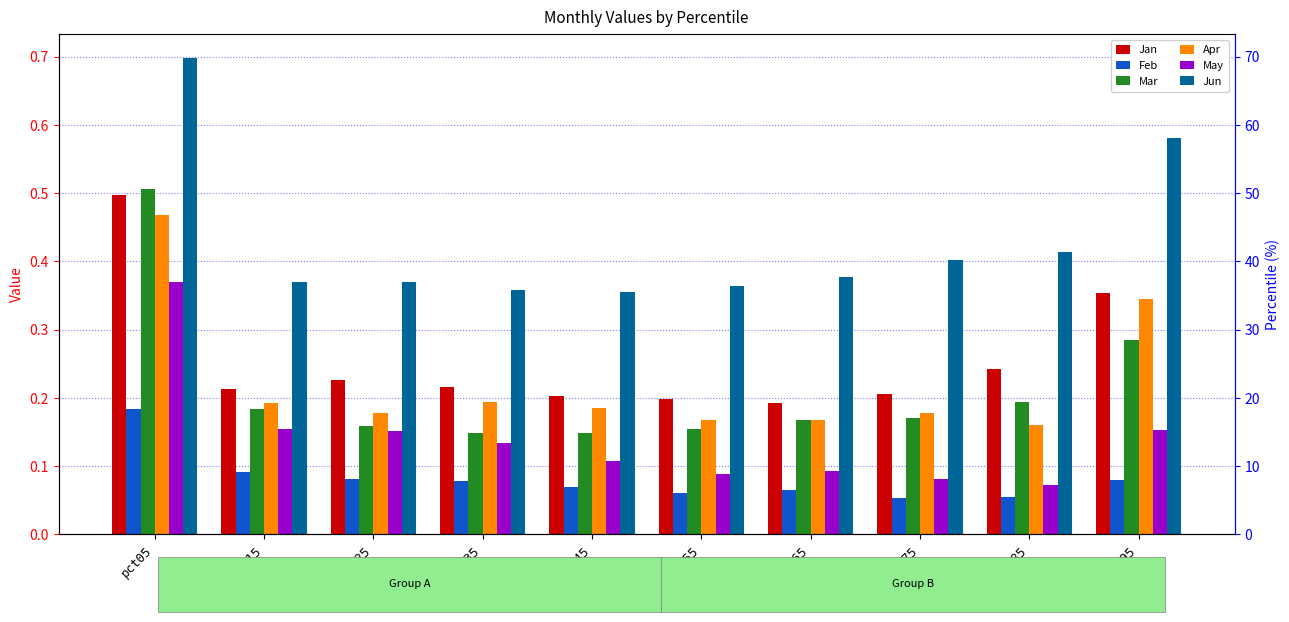

Reading right to left, extract all data points from this chart.

Jan: pct95=0.4	pct85=0.2	pct75=0.2	pct65=0.2	pct55=0.2	pct45=0.2	pct35=0.2	pct25=0.2	pct15=0.2	pct05=0.5
Feb: pct95=0.1	pct85=0.1	pct75=0.1	pct65=0.1	pct55=0.1	pct45=0.1	pct35=0.1	pct25=0.1	pct15=0.1	pct05=0.2
Mar: pct95=0.3	pct85=0.2	pct75=0.2	pct65=0.2	pct55=0.2	pct45=0.1	pct35=0.1	pct25=0.2	pct15=0.2	pct05=0.5
Apr: pct95=0.3	pct85=0.2	pct75=0.2	pct65=0.2	pct55=0.2	pct45=0.2	pct35=0.2	pct25=0.2	pct15=0.2	pct05=0.5
May: pct95=0.2	pct85=0.1	pct75=0.1	pct65=0.1	pct55=0.1	pct45=0.1	pct35=0.1	pct25=0.2	pct15=0.2	pct05=0.4
Jun: pct95=0.6	pct85=0.4	pct75=0.4	pct65=0.4	pct55=0.4	pct45=0.4	pct35=0.4	pct25=0.4	pct15=0.4	pct05=0.7